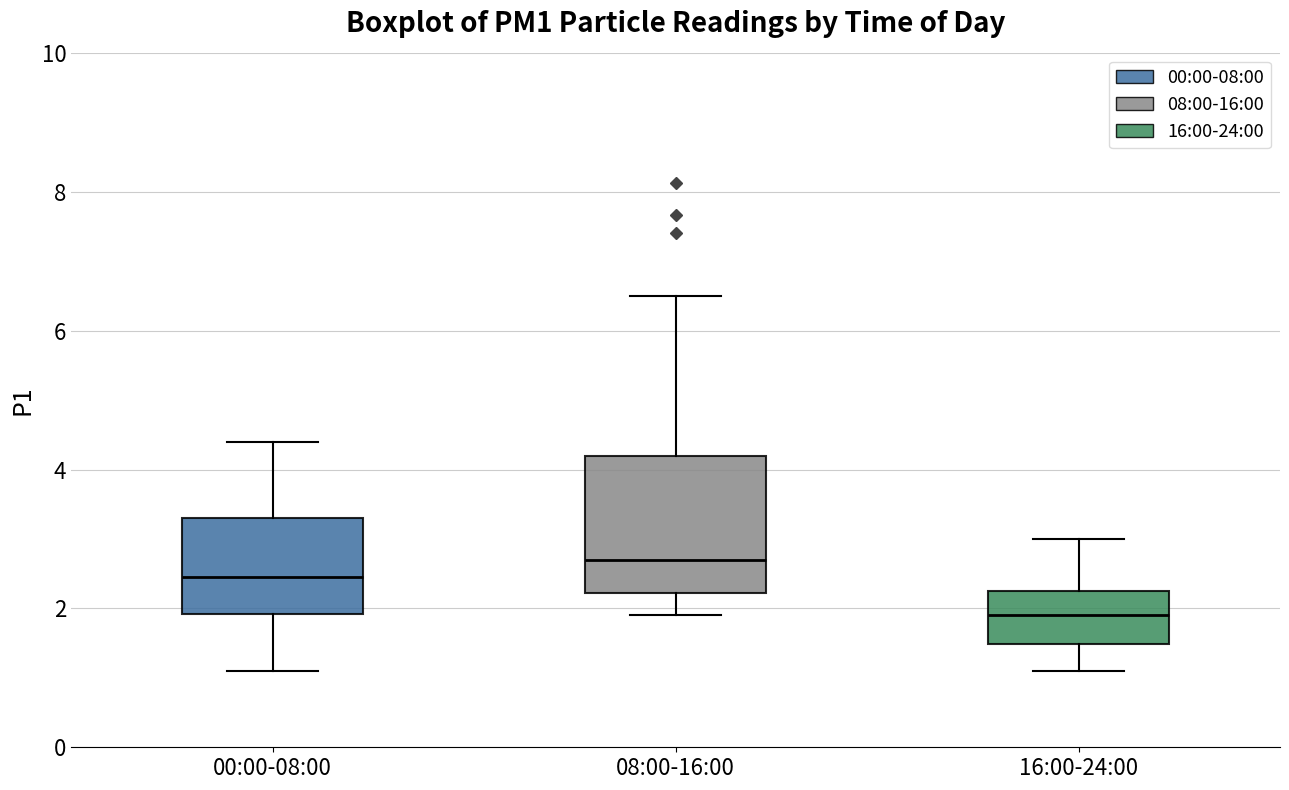

Which box's median line is the highest?

08:00-16:00